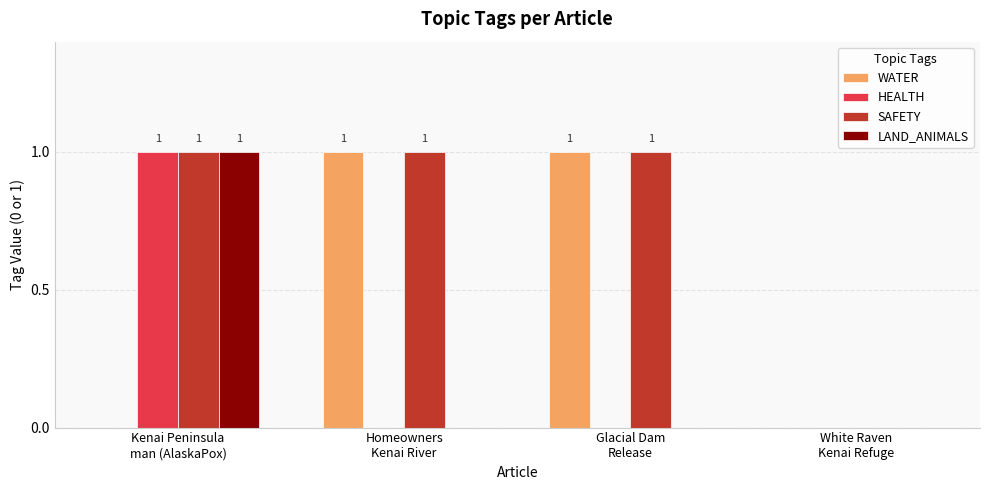

The value of WATER at Homeowners
Kenai River is 1. True or false?

True